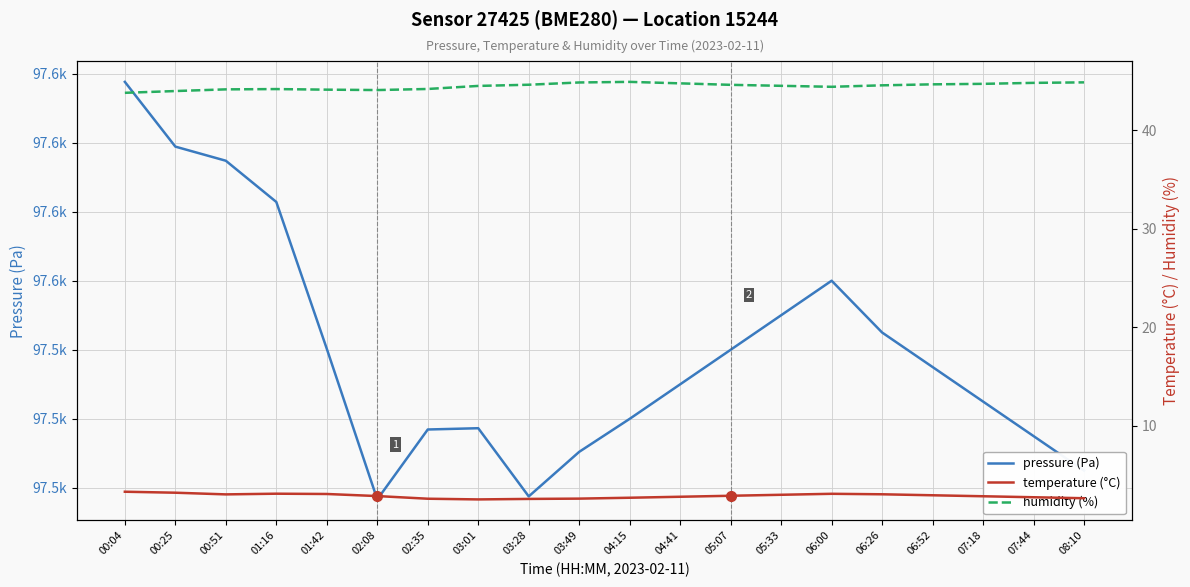

What are all the series names shown in the legend?

pressure (Pa), temperature (°C), humidity (%)